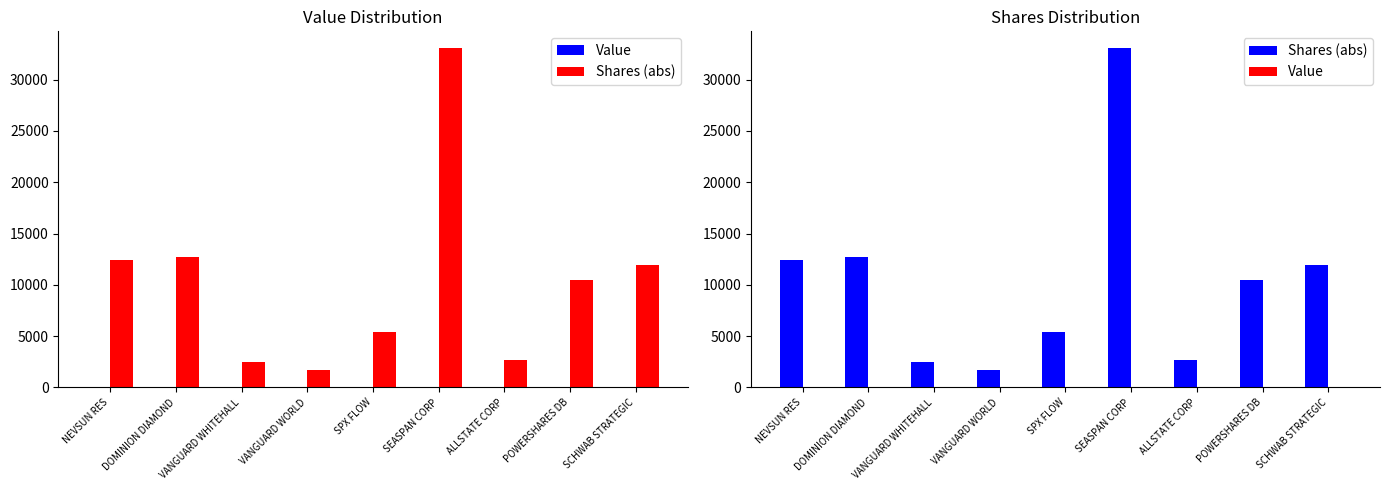

What is the difference between the highest and lowest values at SEASPAN CORP?

33048